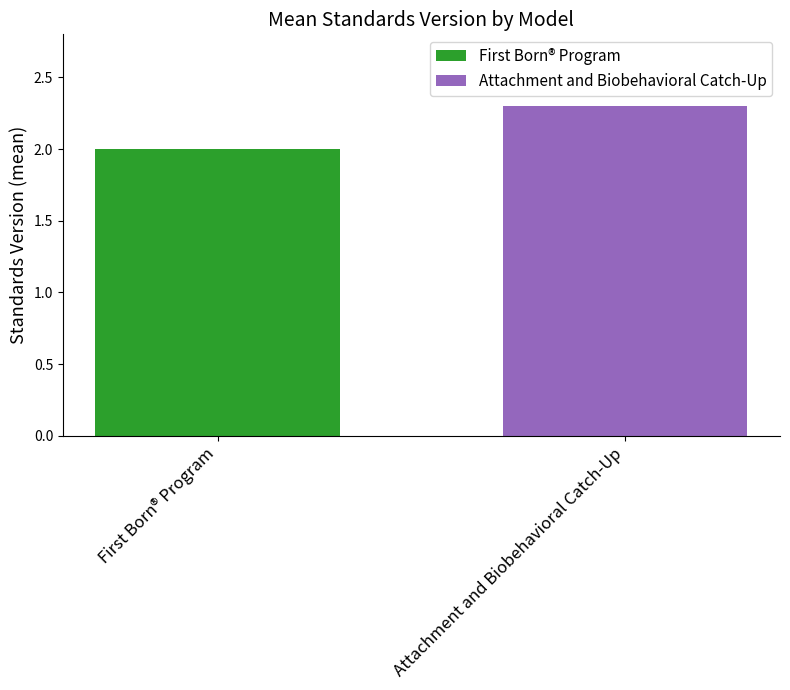

List the labels in order of value, largest first.

Attachment and Biobehavioral Catch-Up, First Born® Program